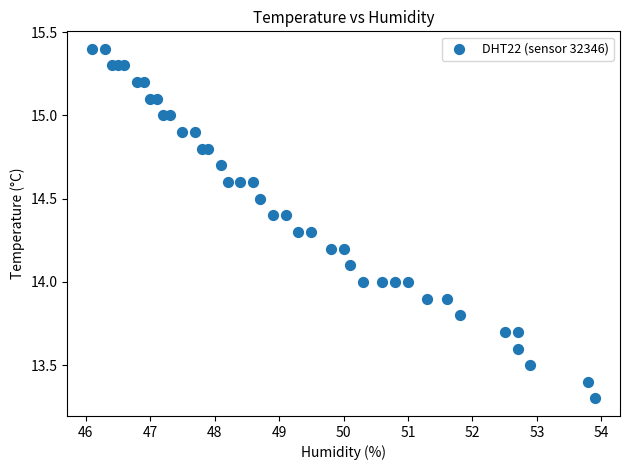

What is the range of Y values (max minus min)?

2.1